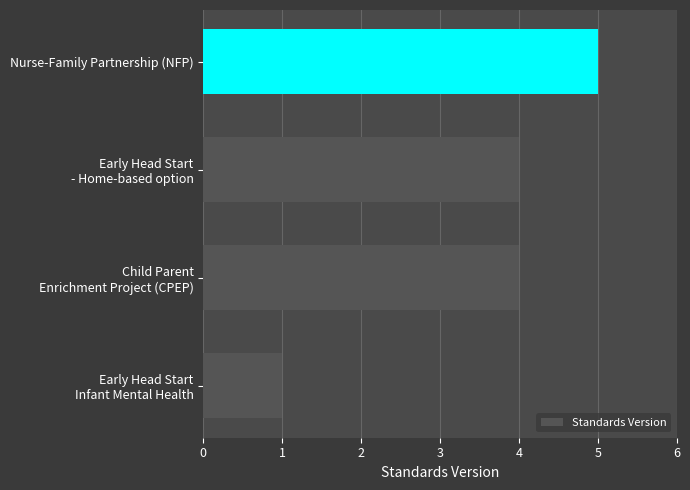

Reading bottom to top, transcribe all the data shown in this chart.

1	4	4	5